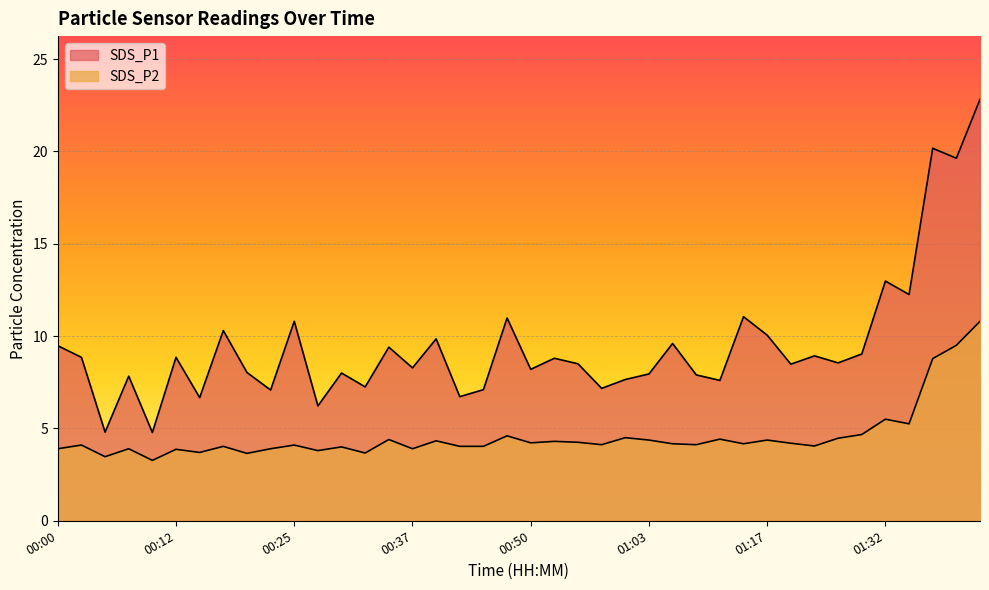

What is the label of the 19th point from the right?

00:52